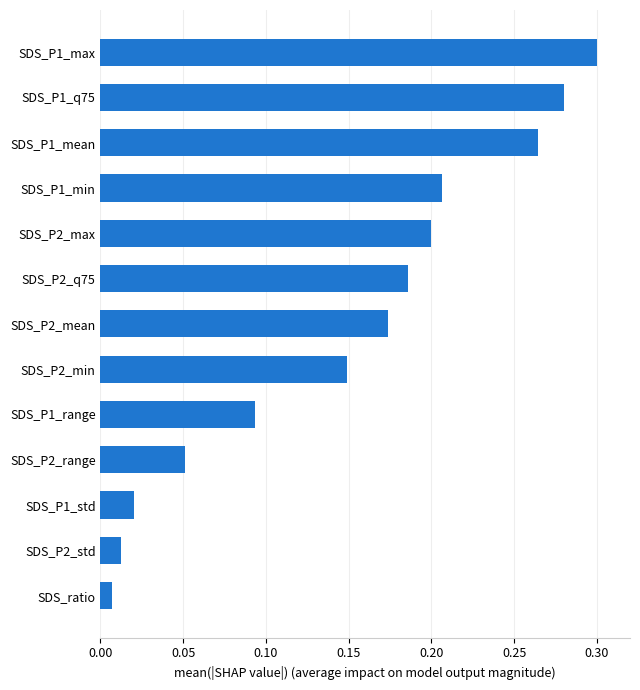

True or false: the data shows 0.3 at SDS_P1_mean.

True